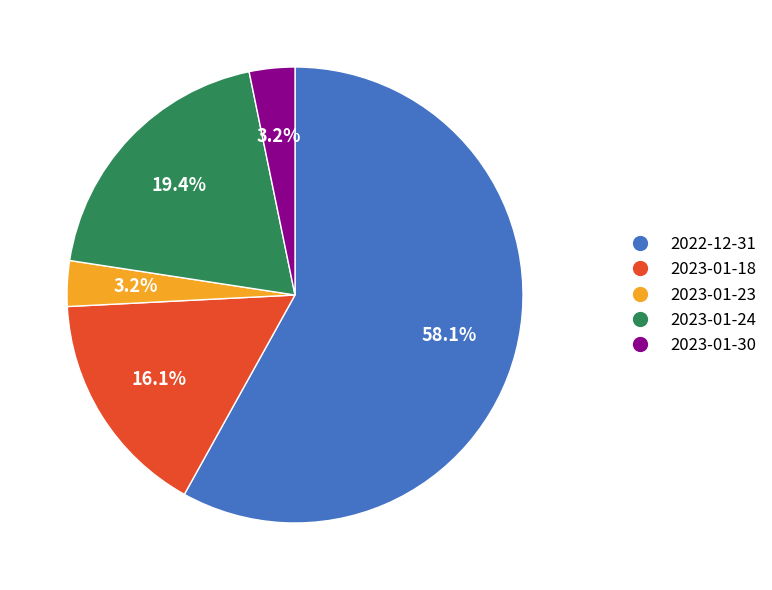

Is it true that 2022-12-31 is 58% of the pie?

True